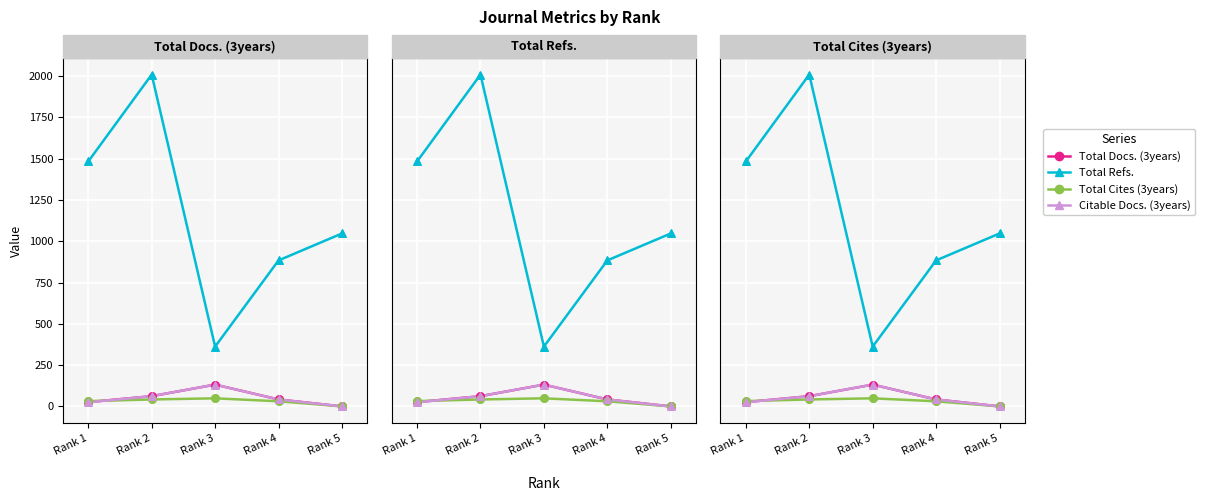

At which category is the sum across all series the highest?

Rank 2